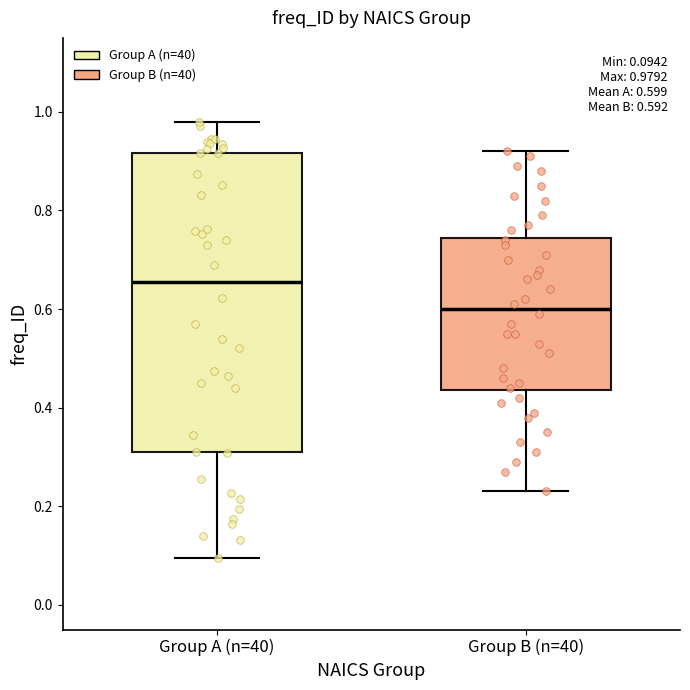

Which box's median line is the highest?

Group A (n=40)